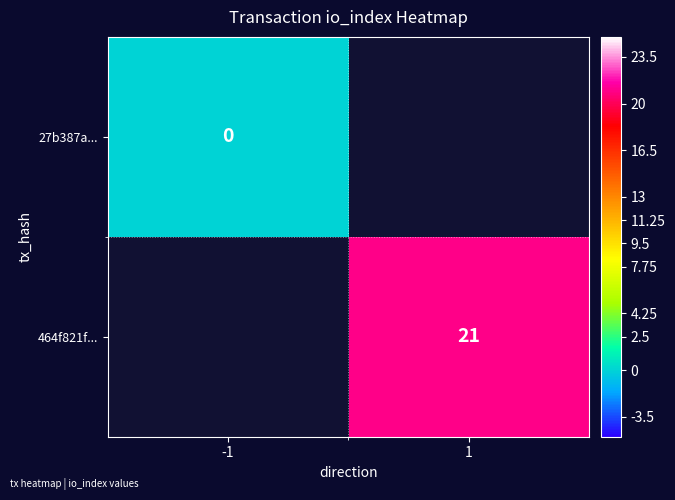

How many distinct data groups are displayed?

2